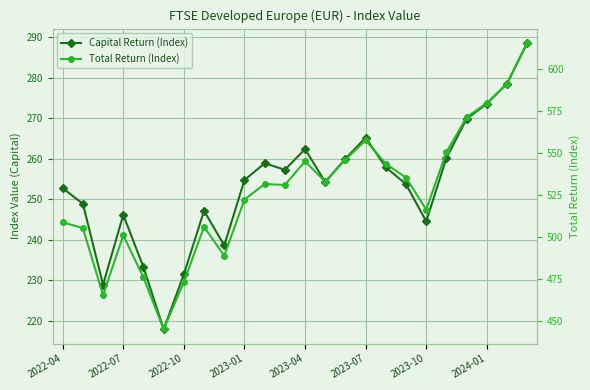

Where does the Capital Return (Index) series first go above 254?

2023-01